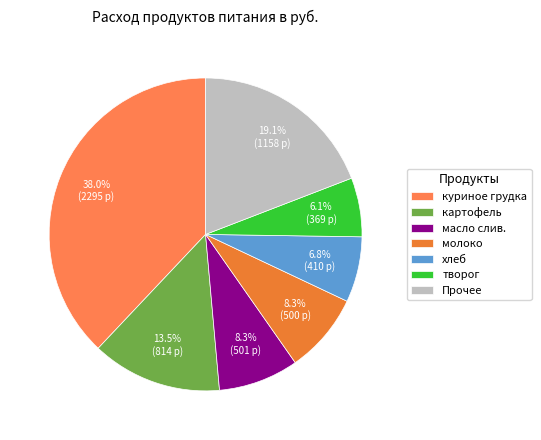

Count the number of slices in the pie.

7